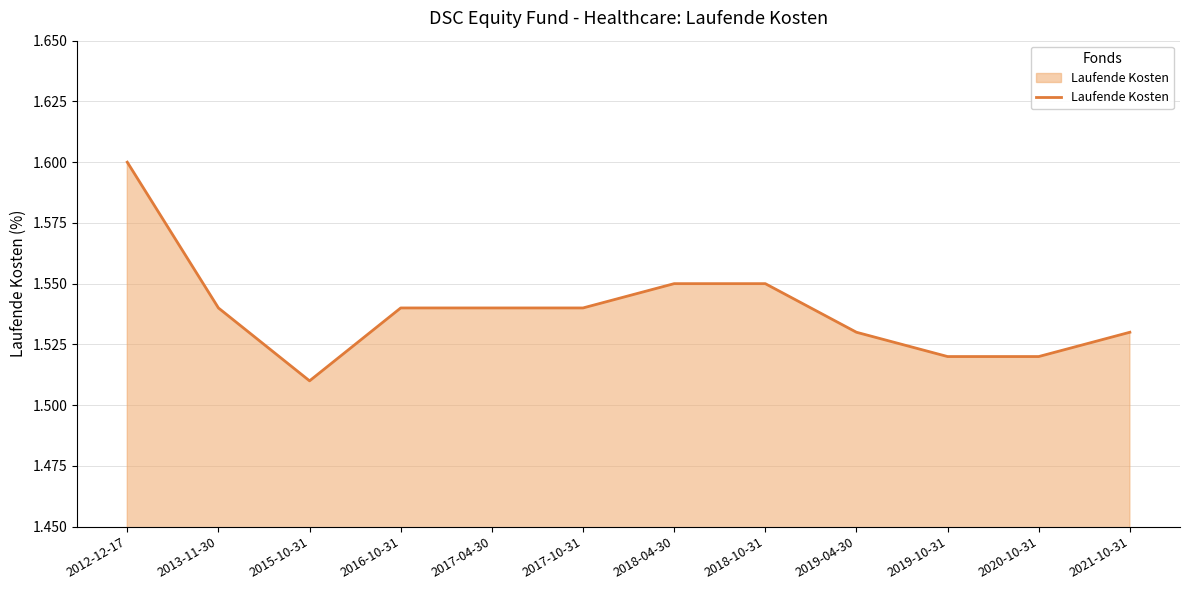

At which category does the chart reach its minimum across all series?

2015-10-31